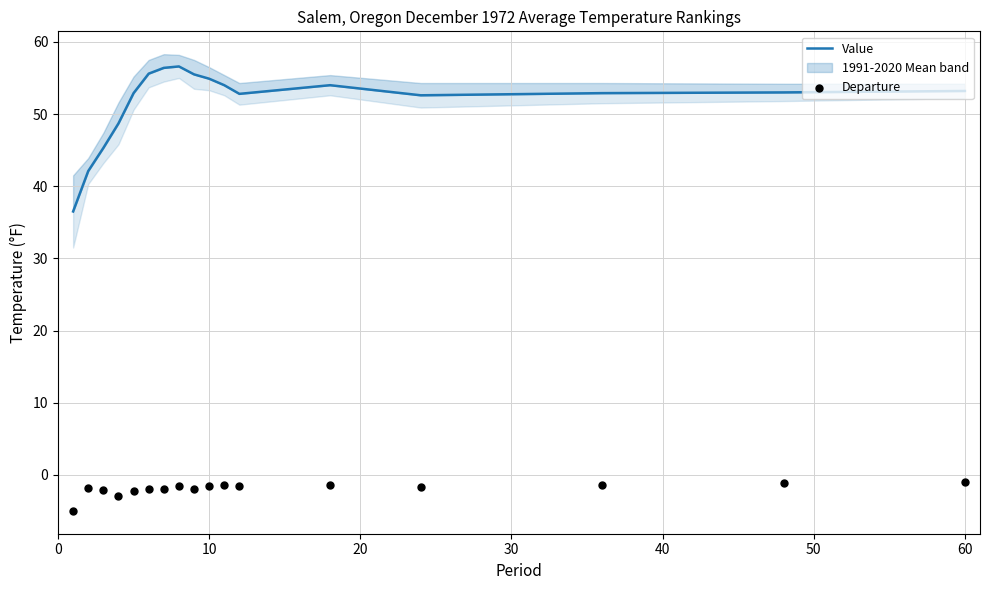

Which series reaches the minimum Y coordinate?

Departure